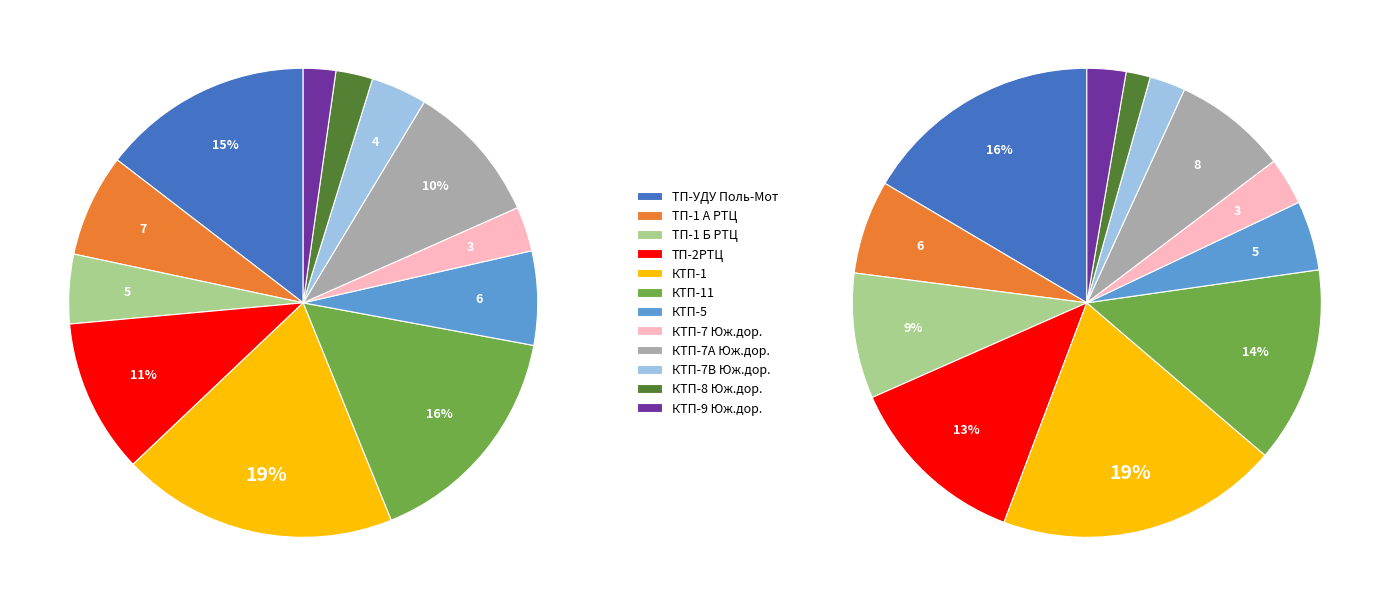

The КТП-7 Юж.дор. slice represents 3% of the pie. True or false?

True